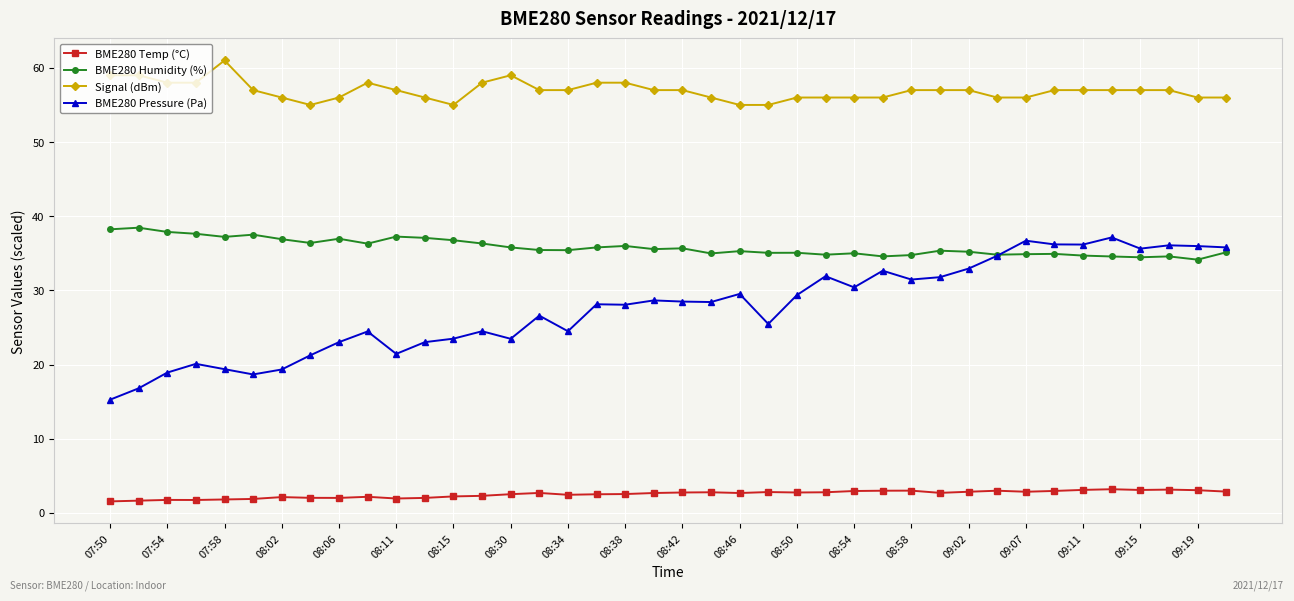

True or false: BME280 Pressure (Pa) and BME280 Temp (°C) intersect in this chart.

False